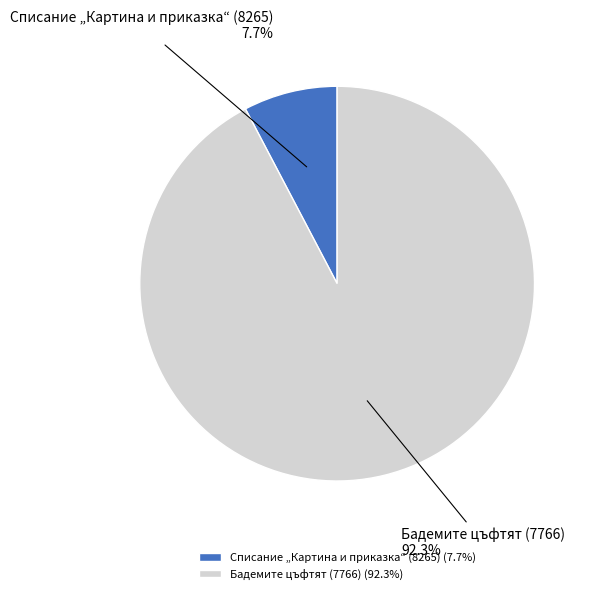

Which slice is the largest?

Бадемите цъфтят (7766)